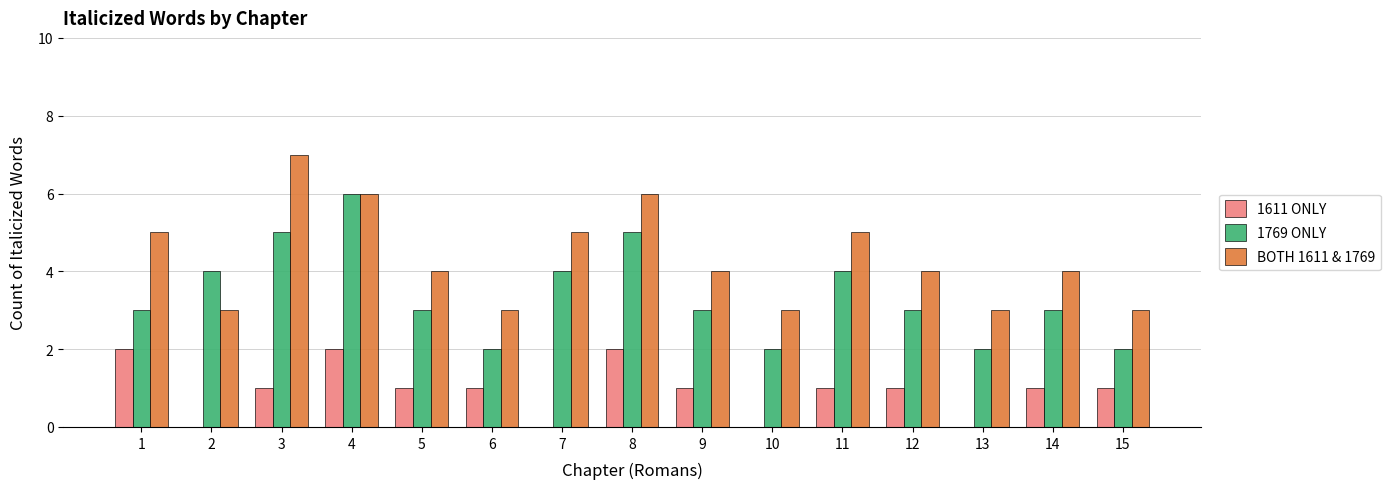

What is the approximate value of 1611 ONLY at 14?

1